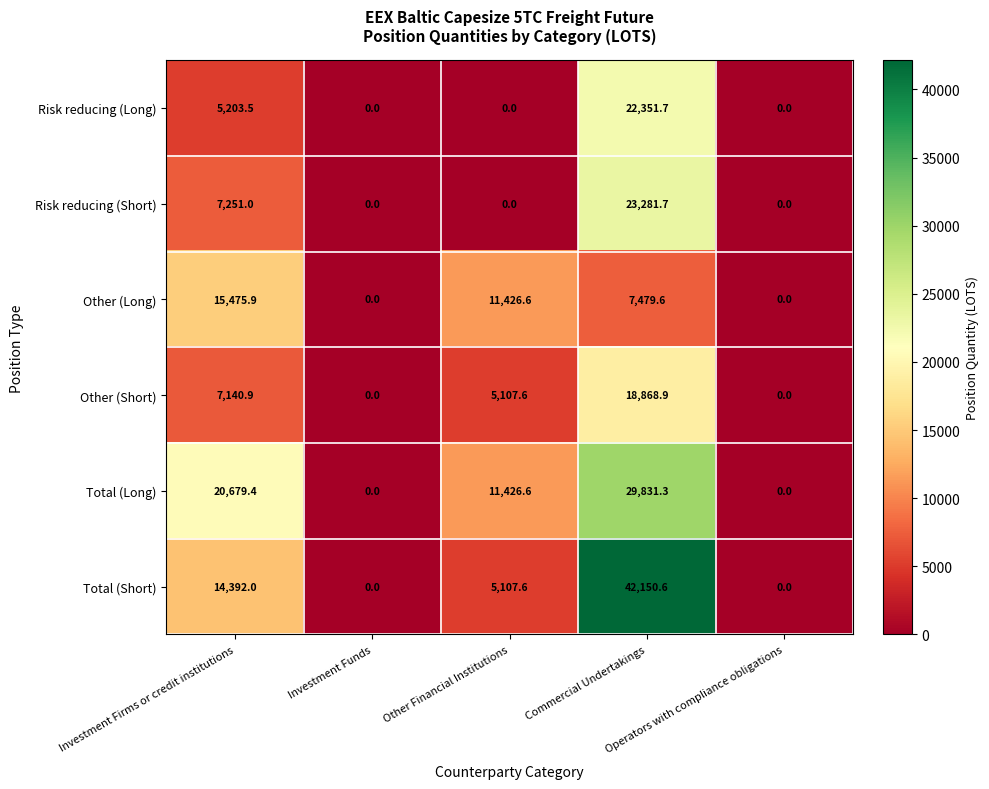

Which series has the largest total across all categories?

Total (Long)